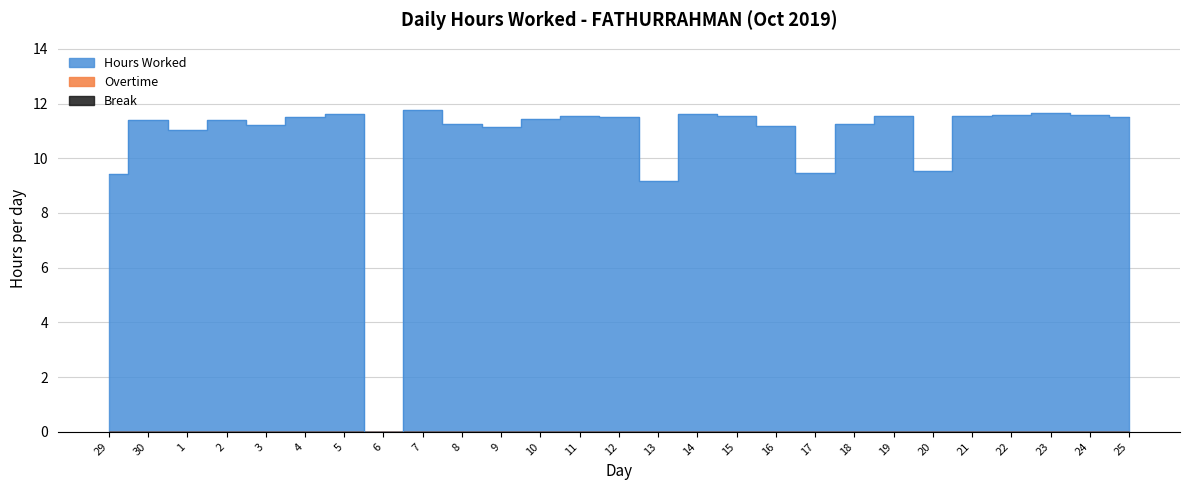

Which series has the widest spread of values?

Hours Worked